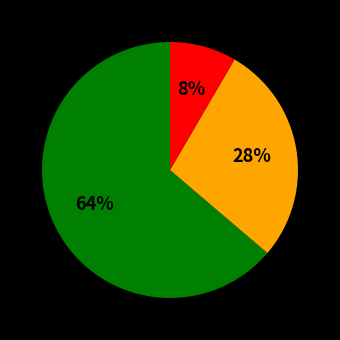

To the nearest percent, what is the average slice percentage?

33%